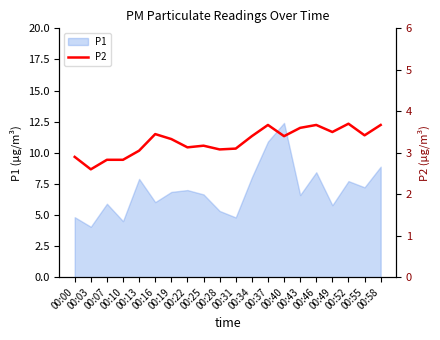

The chart shows a value of 3.1 at 00:31. True or false?

True